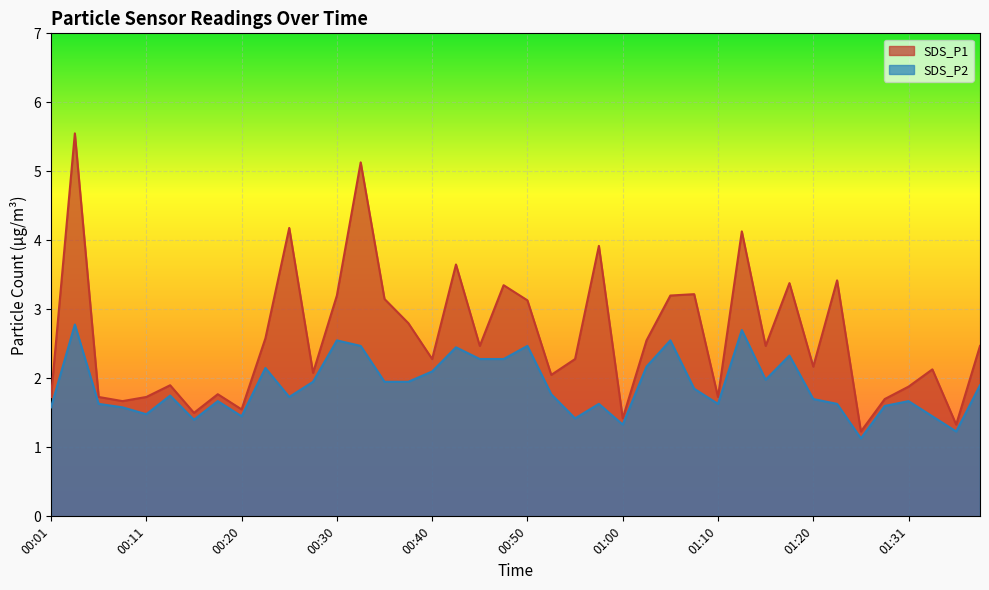

Which label corresponds to the smallest value in the chart?

01:26